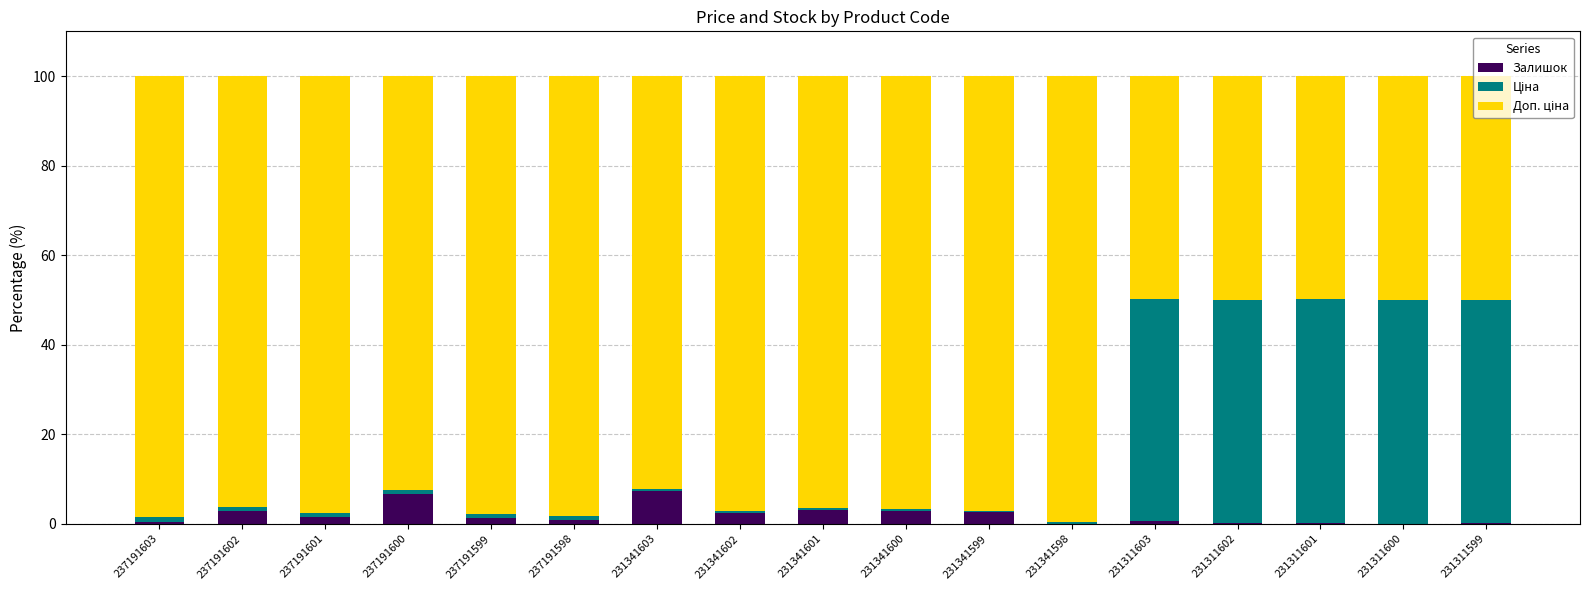

What is the maximum value for Залишок?

7.4